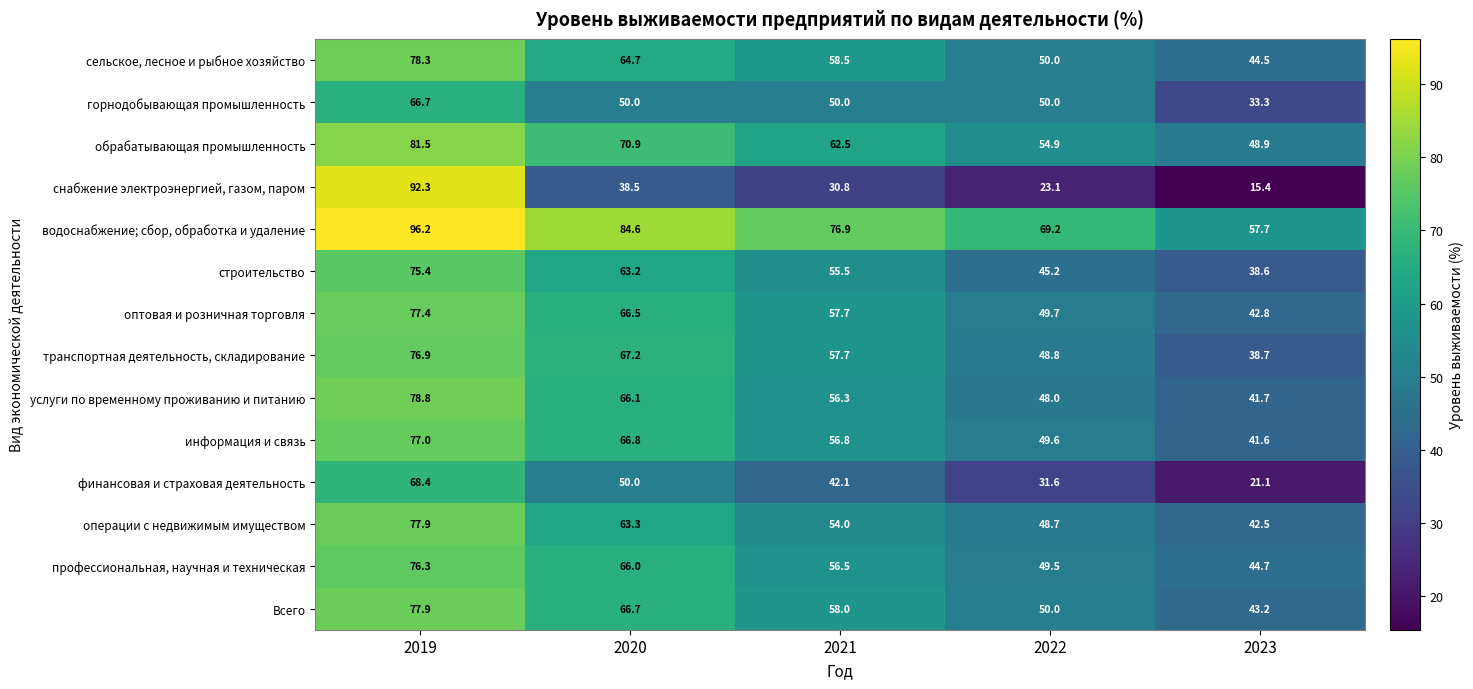

What is the difference between the оптовая и розничная торговля values at 2020 and 2019?

10.9